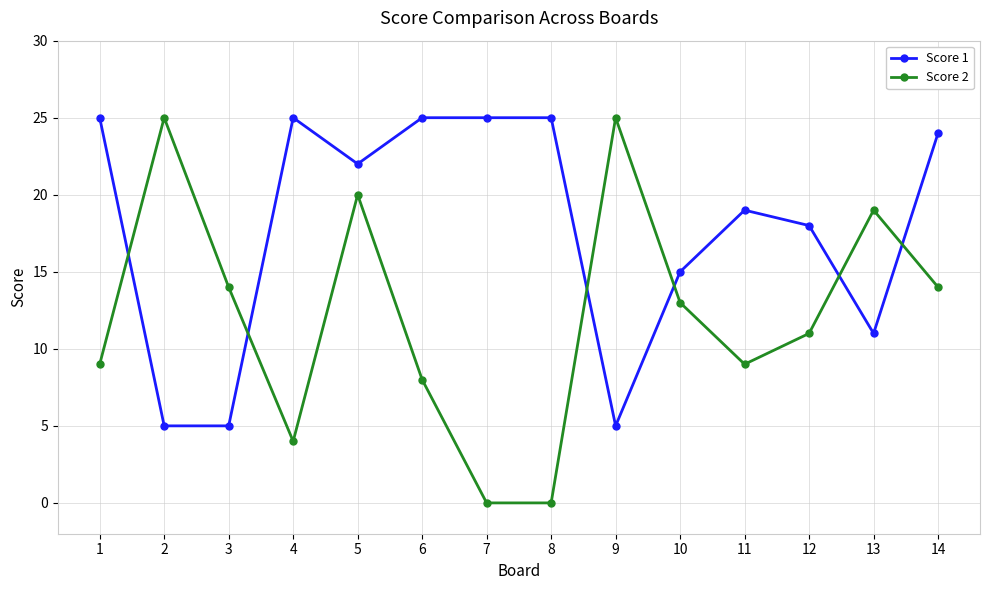

What is the maximum value shown in the chart?

25